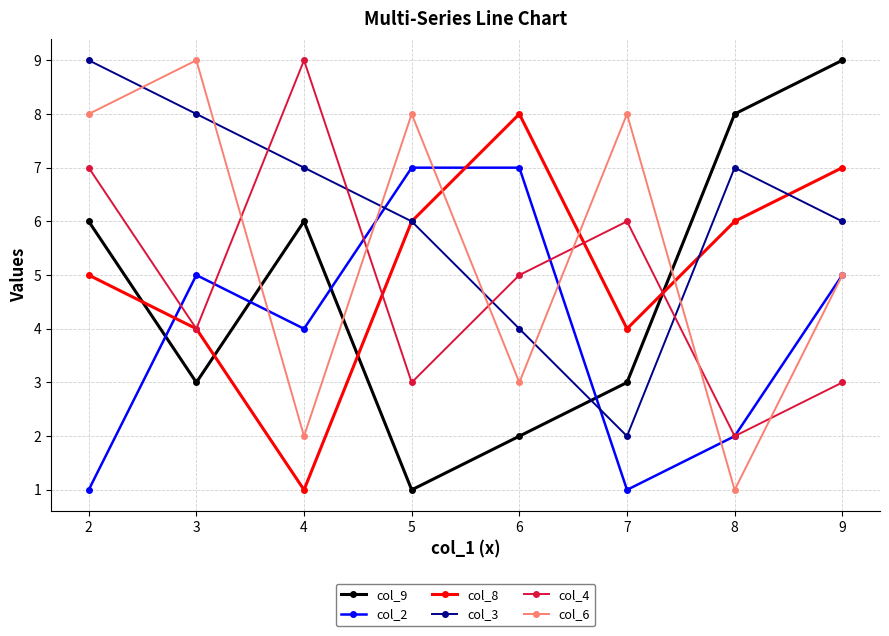

What is the greatest value displayed?

9